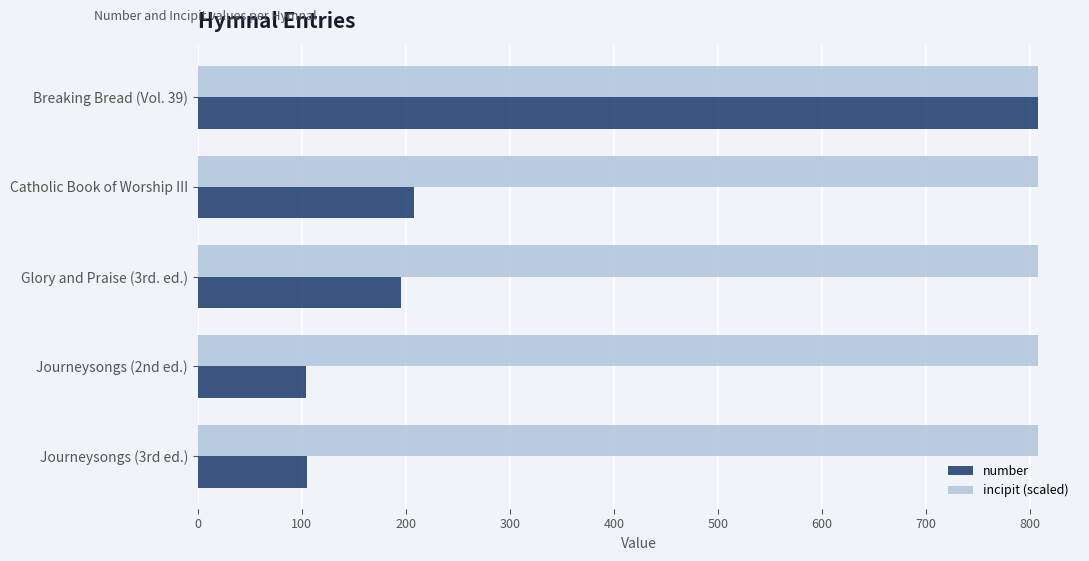

Is it true that number equals 73 at Catholic Book of Worship III?

False